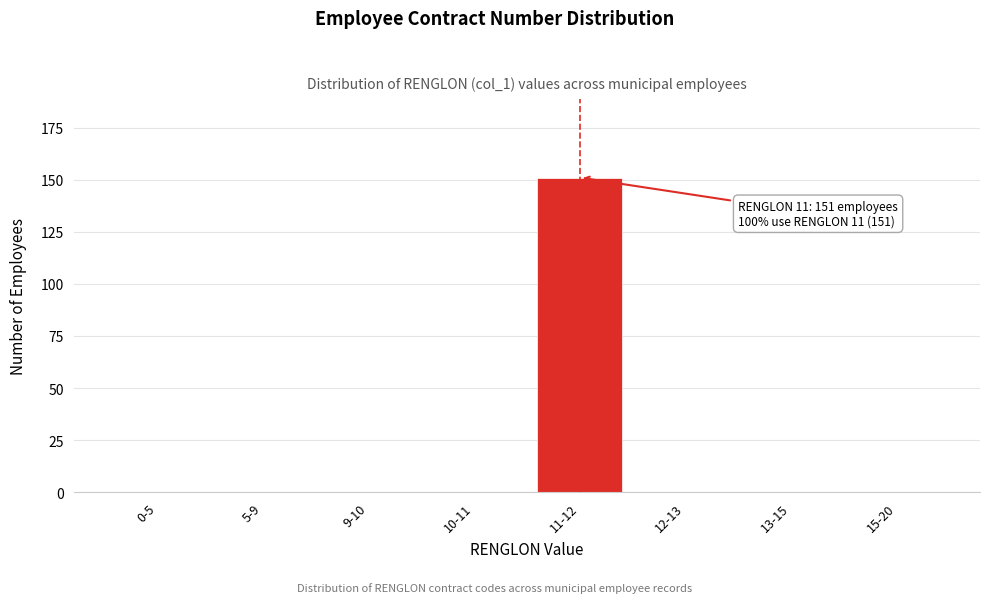

Reading right to left, transcribe all the data shown in this chart.

15-20=0	13-15=0	12-13=0	11-12=151	10-11=0	9-10=0	5-9=0	0-5=0